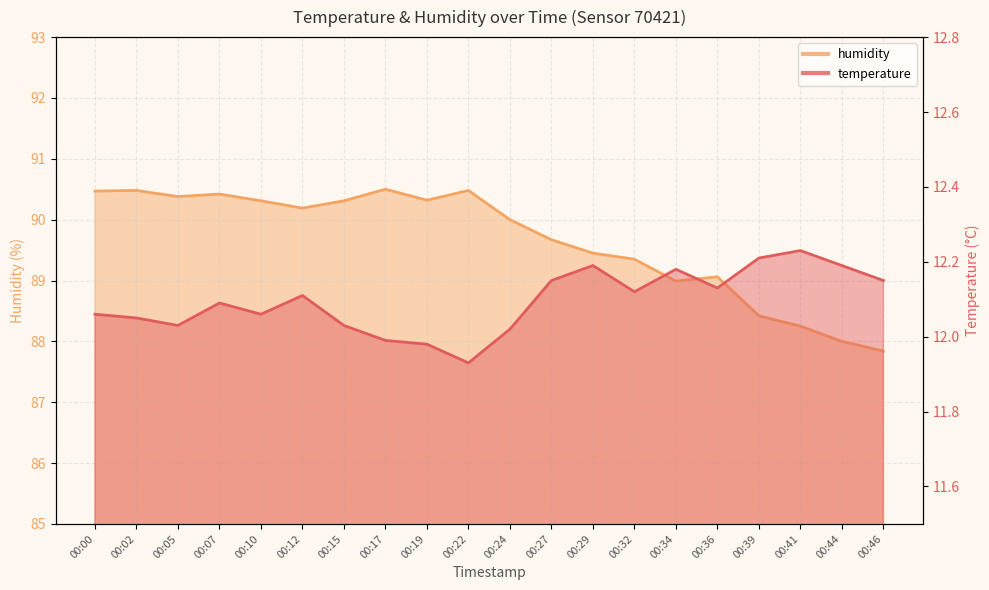

Reading left to right, extract all data points from this chart.

temperature: 00:00=12.1	00:02=12.1	00:05=12.0	00:07=12.1	00:10=12.1	00:12=12.1	00:15=12.0	00:17=12.0	00:19=12.0	00:22=11.9	00:24=12.0	00:27=12.2	00:29=12.2	00:32=12.1	00:34=12.2	00:36=12.1	00:39=12.2	00:41=12.2	00:44=12.2	00:46=12.2
humidity: 00:00=90.5	00:02=90.5	00:05=90.4	00:07=90.4	00:10=90.3	00:12=90.2	00:15=90.3	00:17=90.5	00:19=90.3	00:22=90.5	00:24=90.0	00:27=89.7	00:29=89.5	00:32=89.3	00:34=89.0	00:36=89.1	00:39=88.4	00:41=88.2	00:44=88.0	00:46=87.8